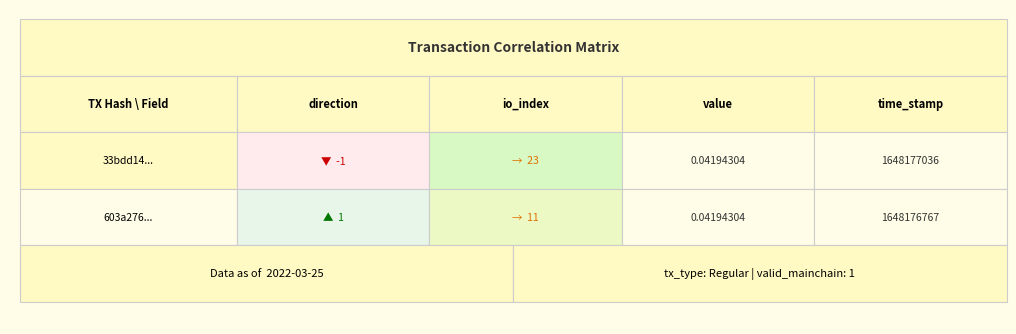

At direction, list the series in order from smallest to largest.

33bdd1447eb5d42444cbce83ab8fb21c7639230, 603a276042bbad4b0f033e8c36a6002632ccec6